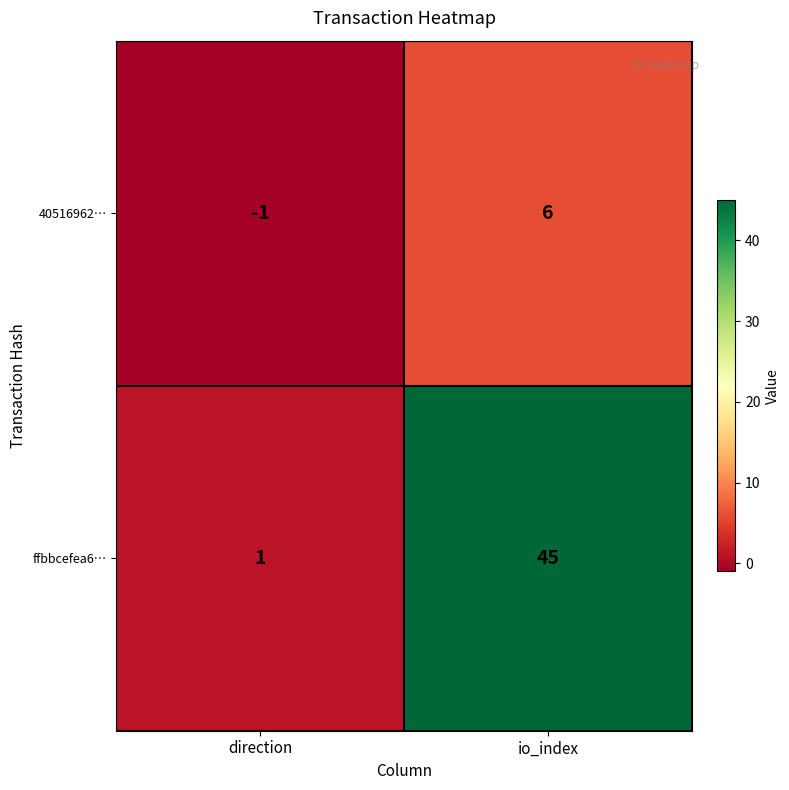

At how many categories does at least one series exceed 2?

1